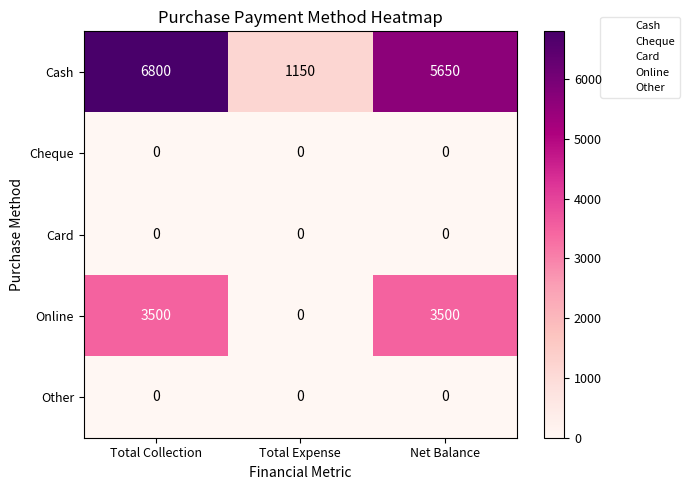

Which series has the largest total across all categories?

Cash